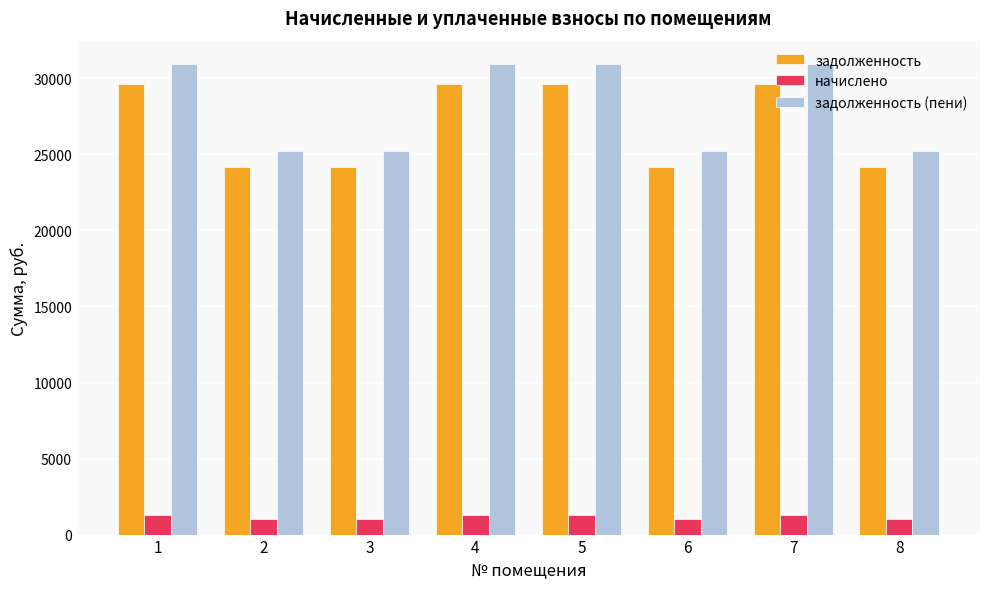

What is the minimum value shown in the chart?

1056.0